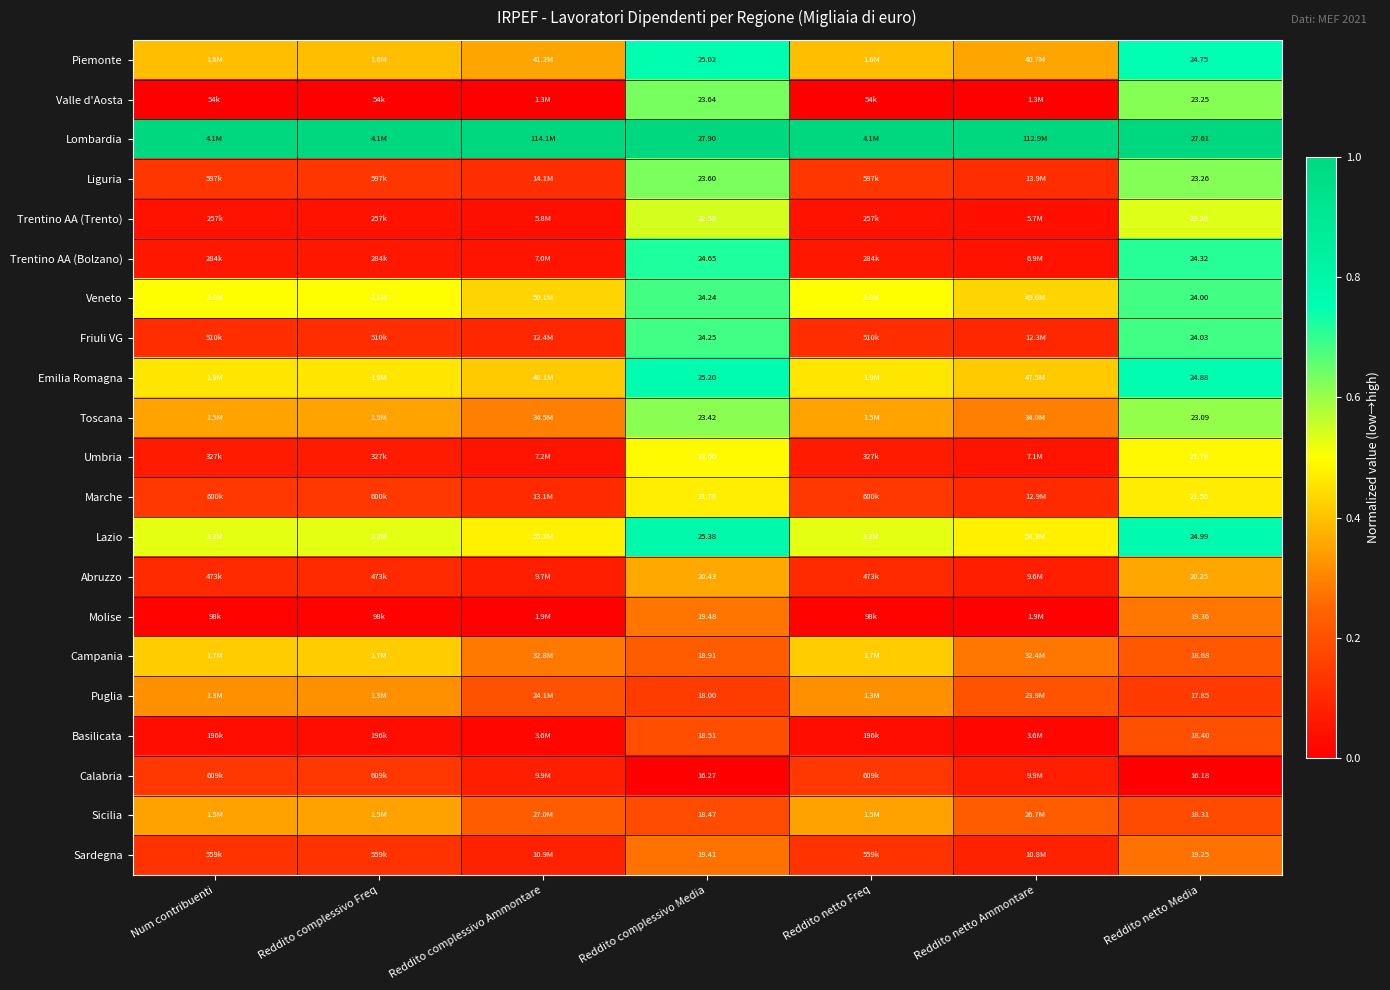

At which label does Basilicata reach its peak?

Reddito netto Media